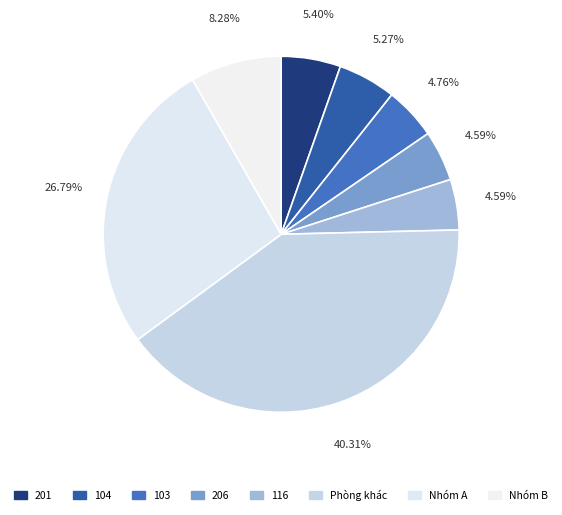

How many slices are in this pie chart?

8